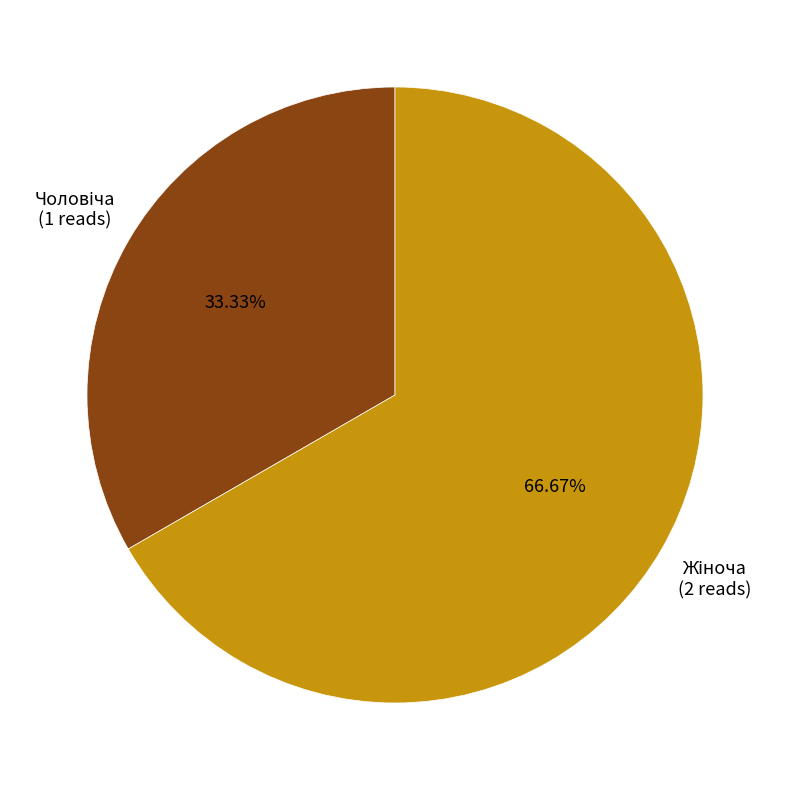

How many slices are in this pie chart?

2